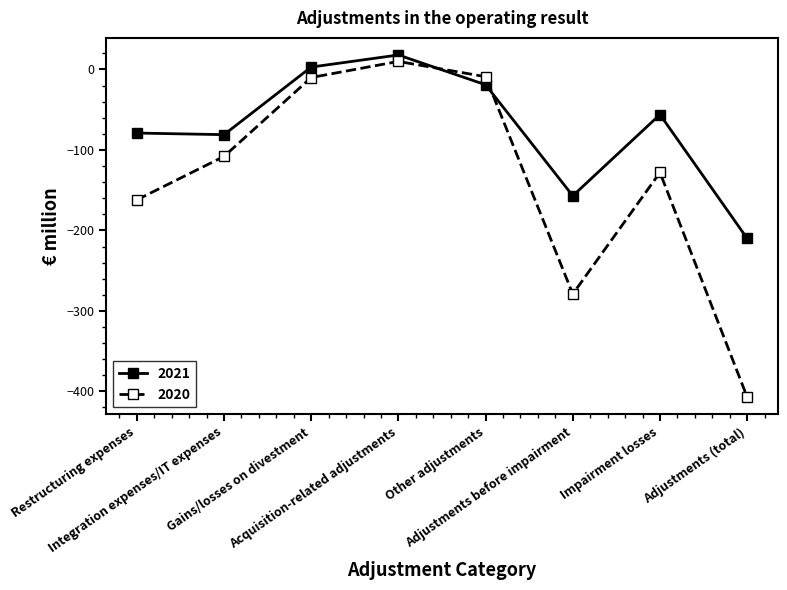

How many intersections are there between 2020 and 2021?

2